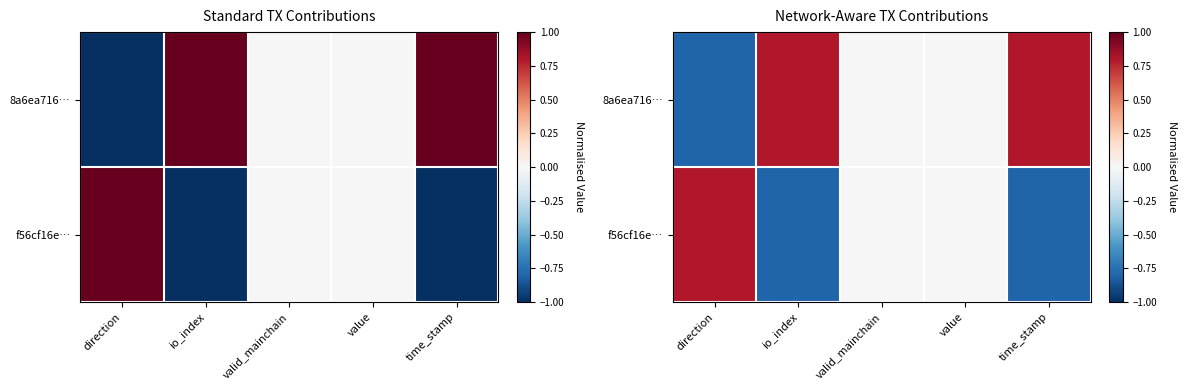

Which category has the lowest value in the f56cf16e… series?

io_index